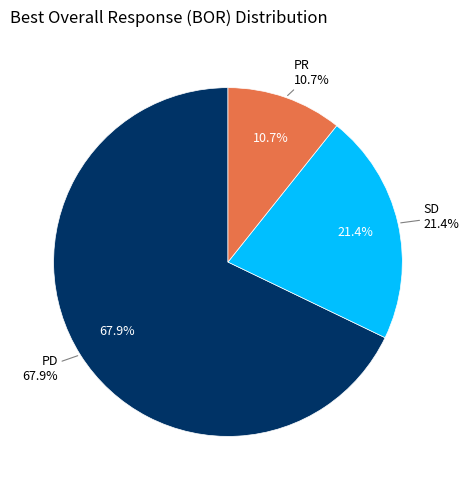

How many slices are in this pie chart?

3